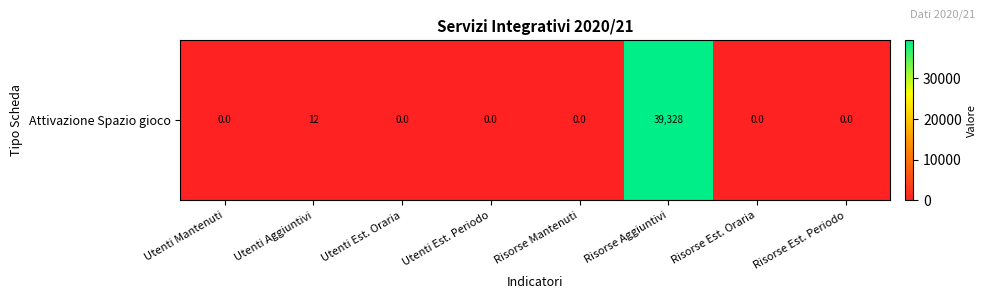

What is the difference between the maximum and minimum values?

39327.7